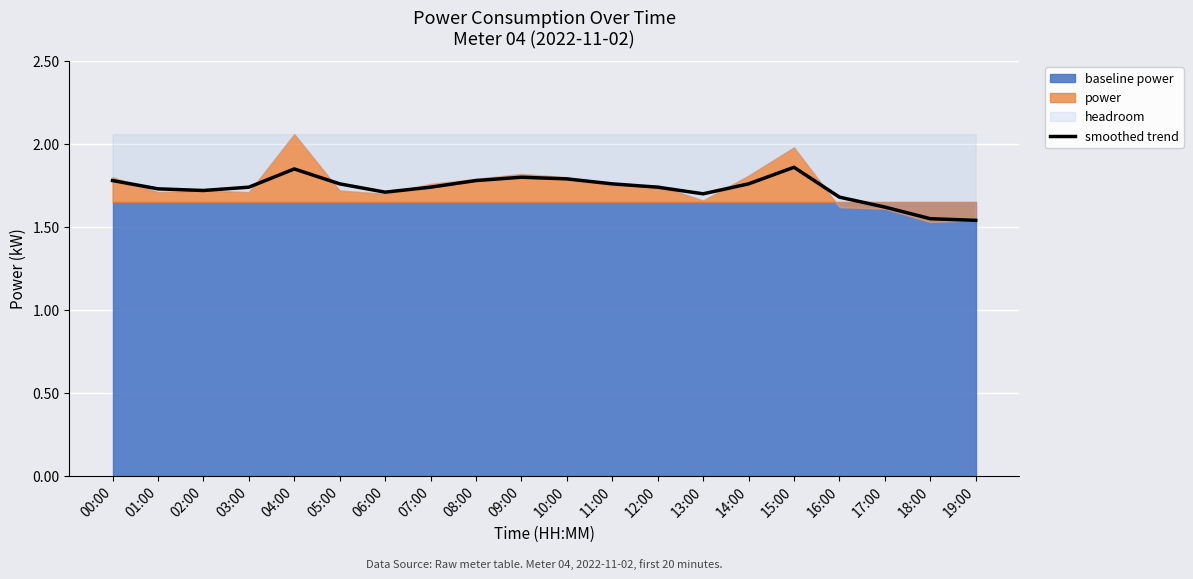

Reading right to left, what are all the values shown in this chart?

19:00=1.5	18:00=1.6	17:00=1.6	16:00=1.7	15:00=1.9	14:00=1.8	13:00=1.7	12:00=1.7	11:00=1.8	10:00=1.8	09:00=1.8	08:00=1.8	07:00=1.7	06:00=1.7	05:00=1.8	04:00=1.9	03:00=1.7	02:00=1.7	01:00=1.7	00:00=1.8